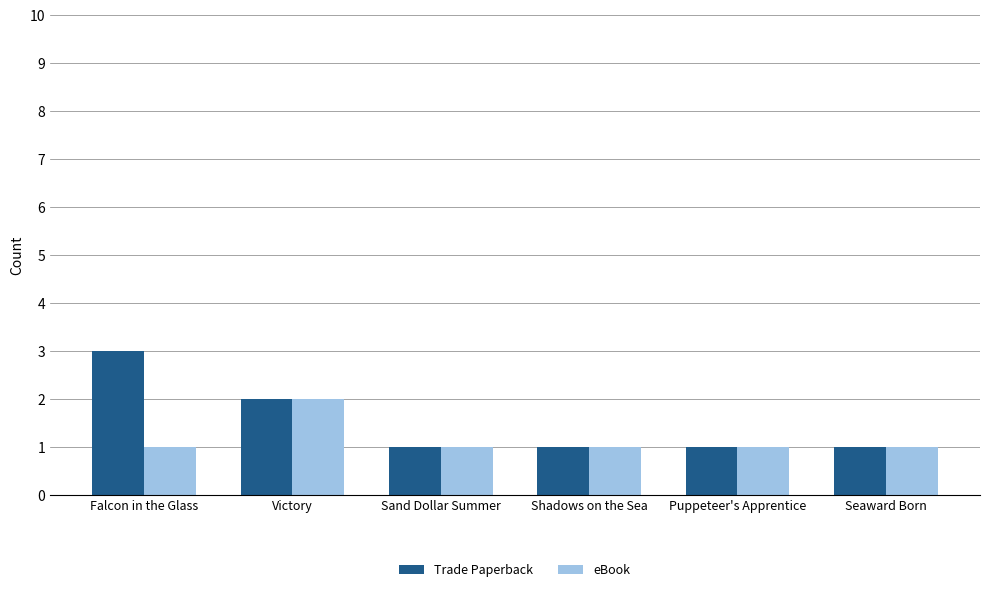

The Trade Paperback series shows 1 at Puppeteer's Apprentice. True or false?

True